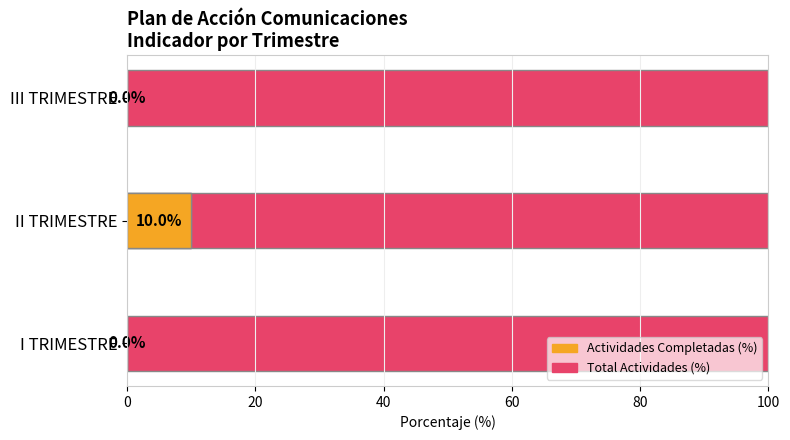

How many bars are there in each group?

2